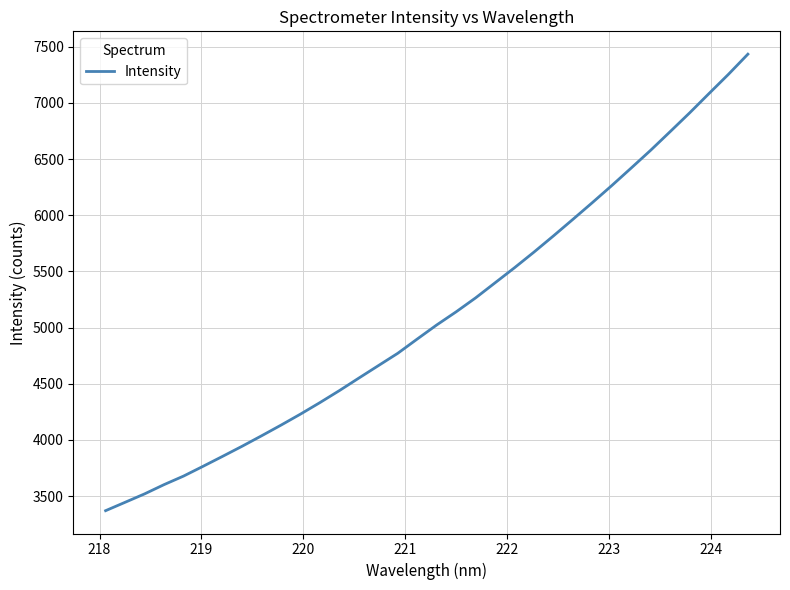

What is the maximum value shown in the chart?

7434.9